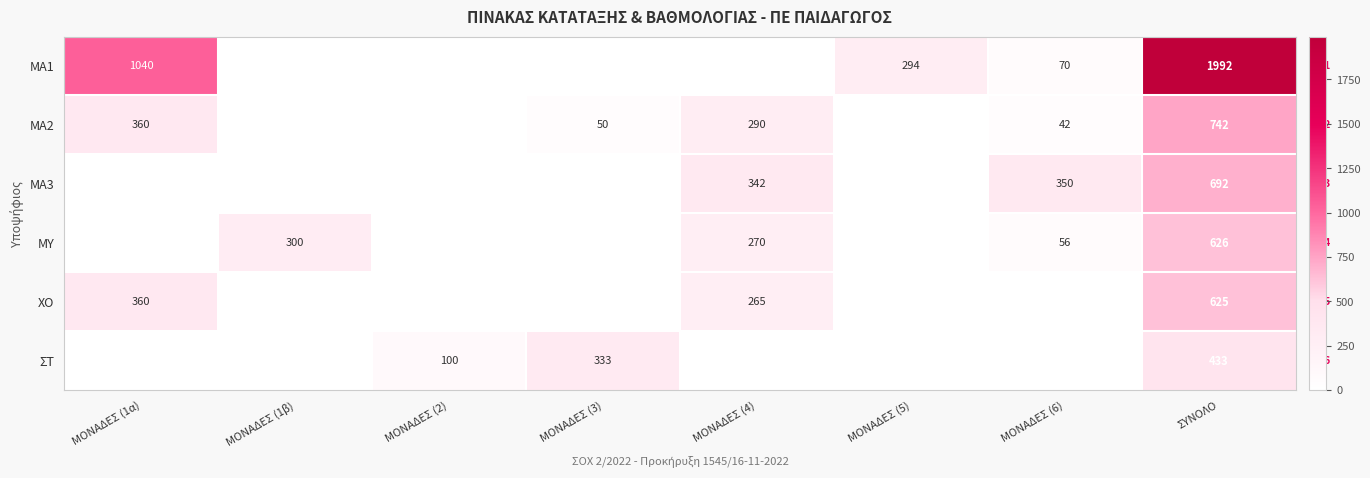

Is it true that ΣΤ equals 229 at ΣΥΝΟΛΟ?

False